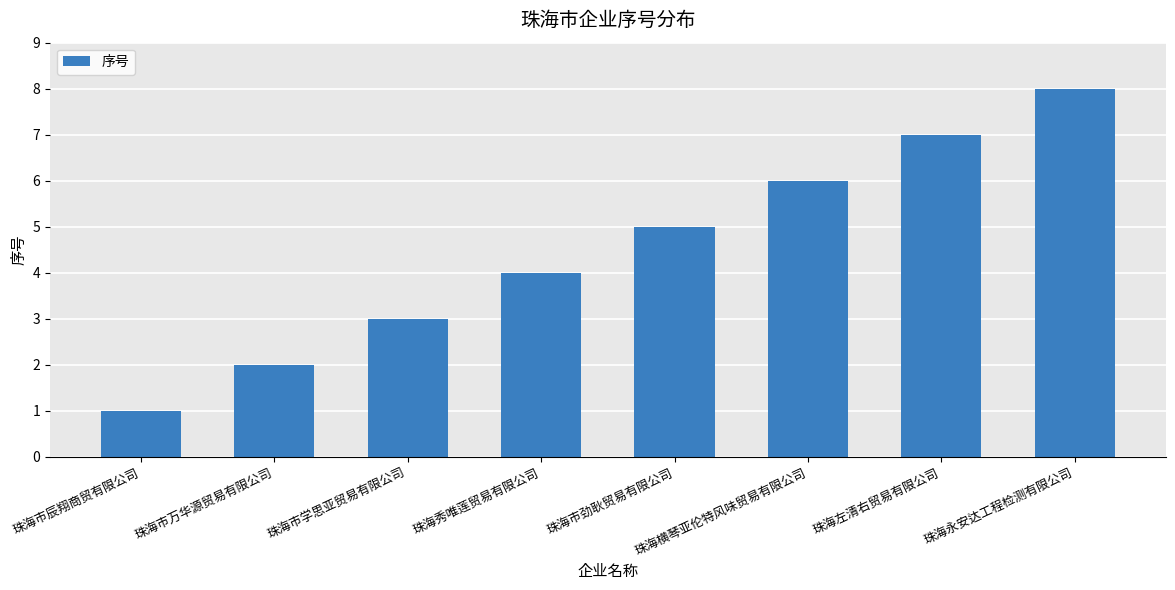

How many distinct data groups are displayed?

1